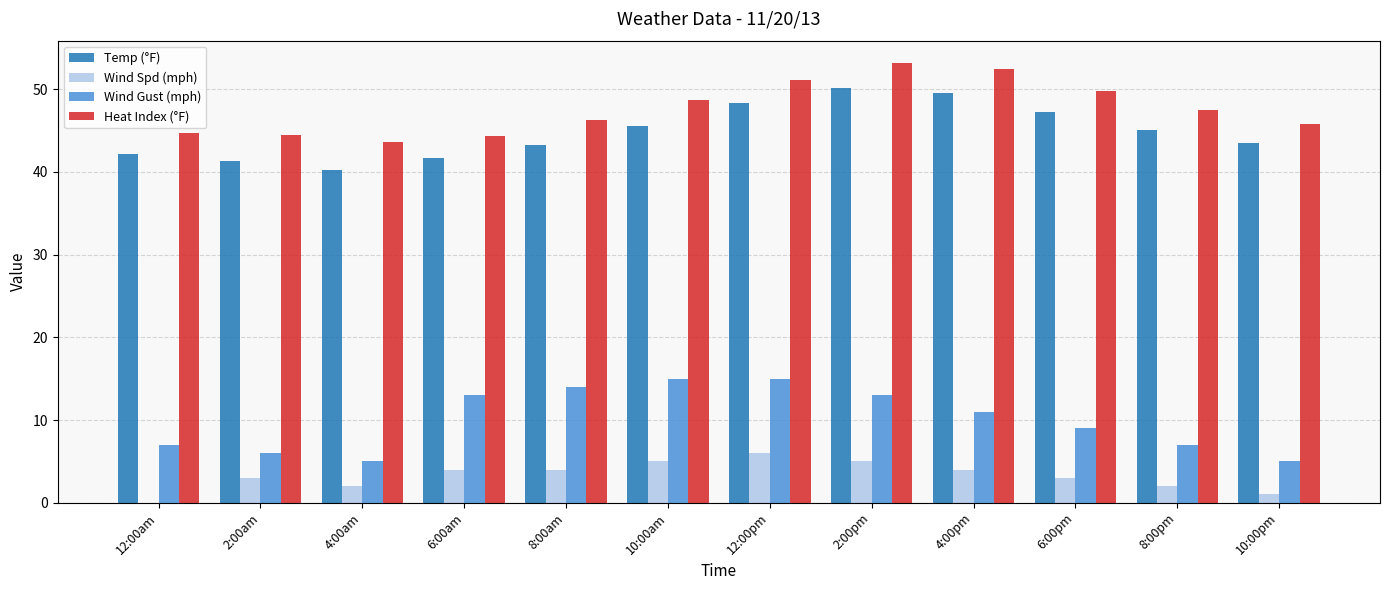

The Wind Spd (mph) series shows 6.0 at 12:00pm. True or false?

True